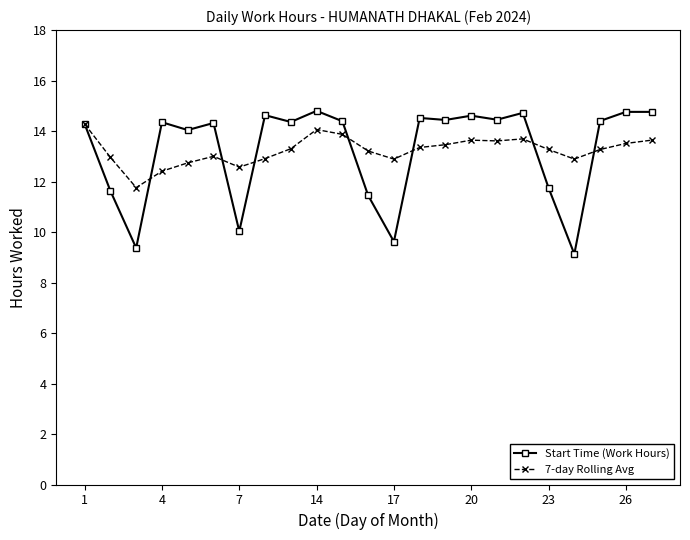

Which series has the largest range (max minus min)?

Start Time (Work Hours)